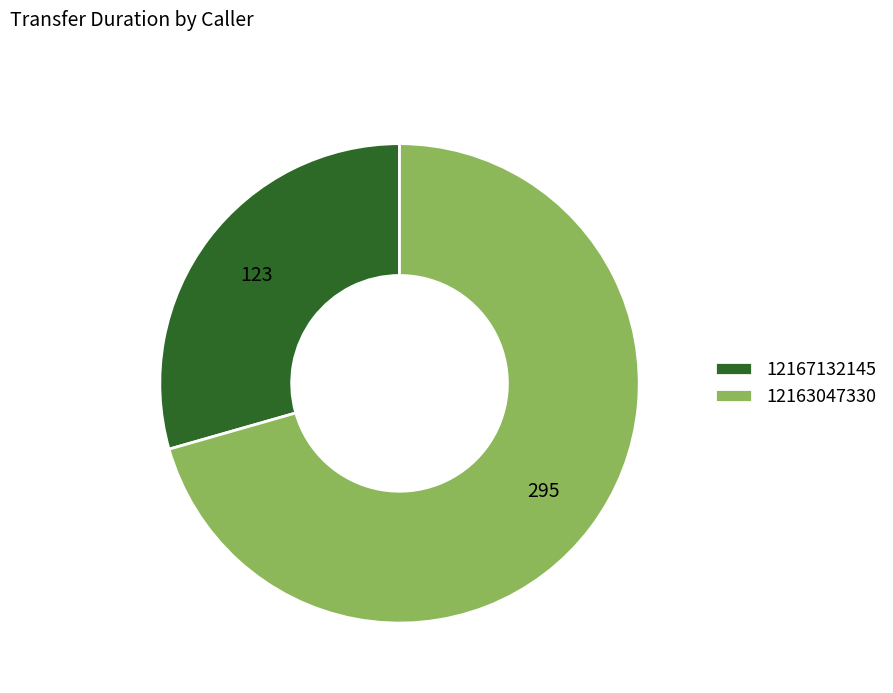

The 12167132145 slice represents 42% of the pie. True or false?

False